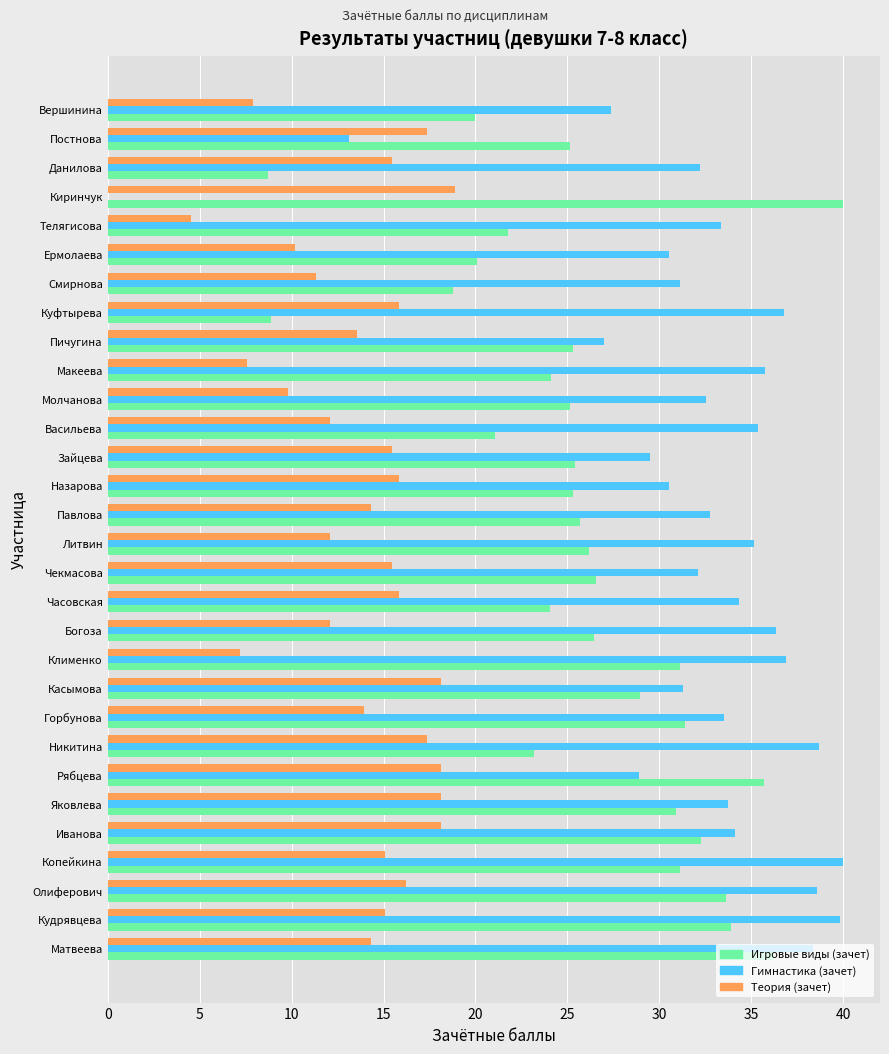

What is the sum of all Теория (зачет) values?

417.4